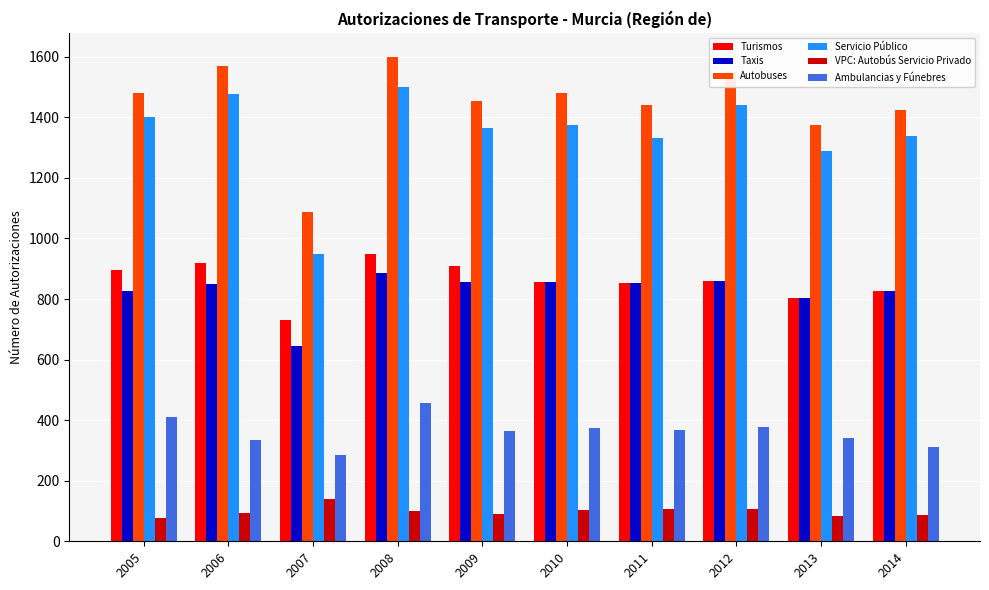

Which category has the lowest value in the Turismos series?

2007